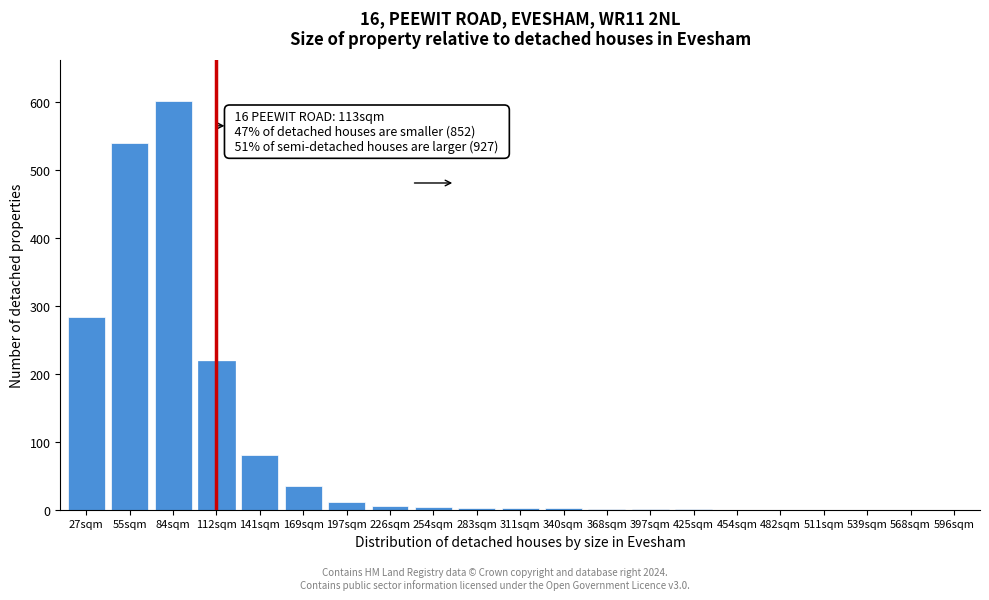

At which label is the value closest to 300?

27sqm